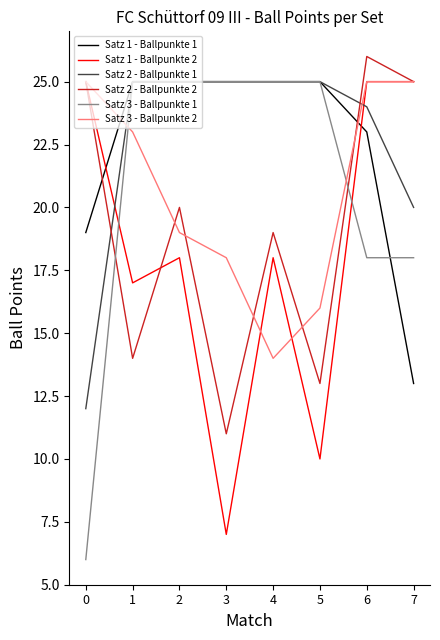

What is the approximate value of Satz 3 - Ballpunkte 2 at 1, to the nearest 5?

25